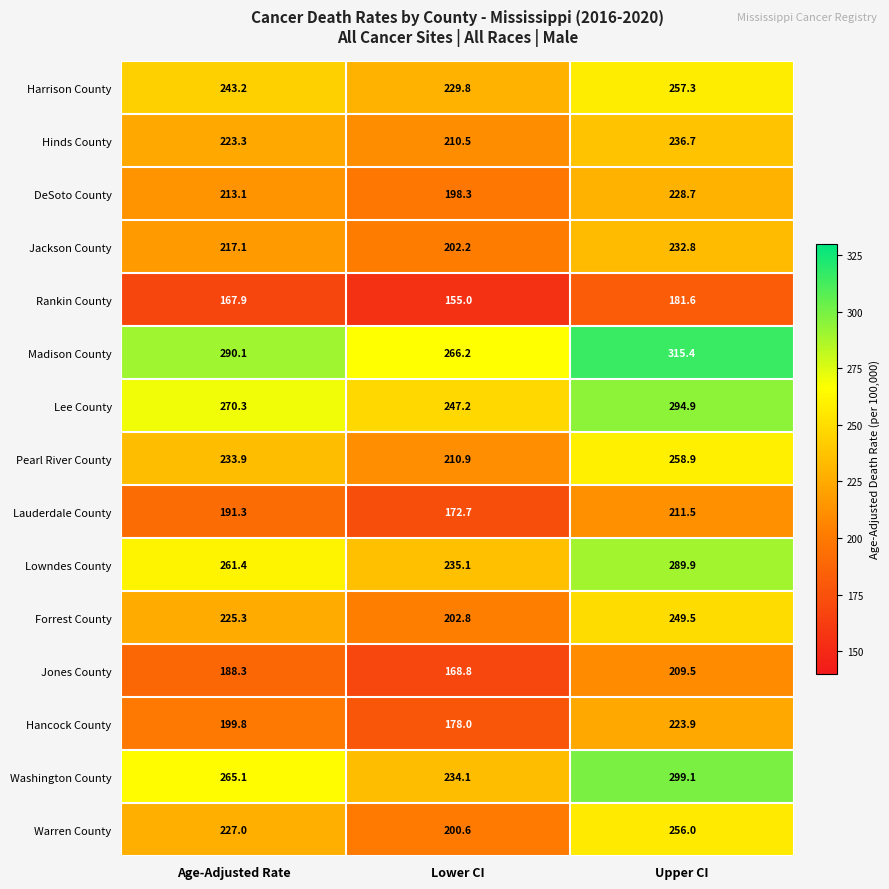

What is the greatest value displayed?

315.4